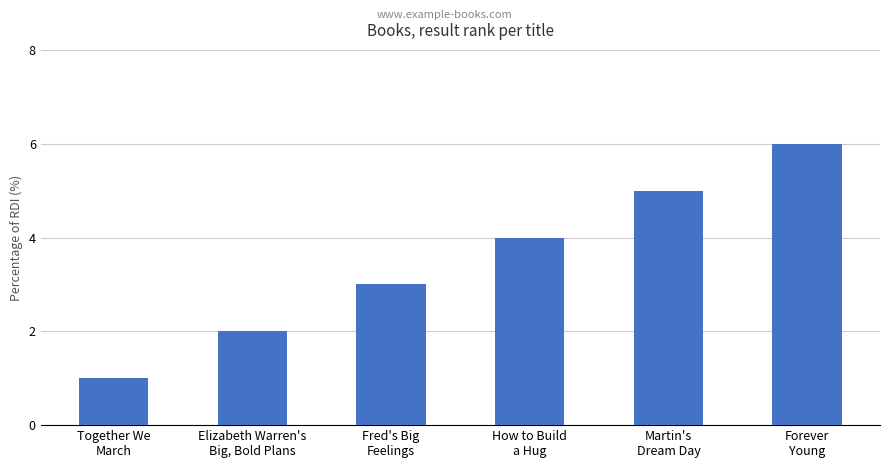

What is the change in value from Fred's Big
Feelings to Forever
Young?

+3